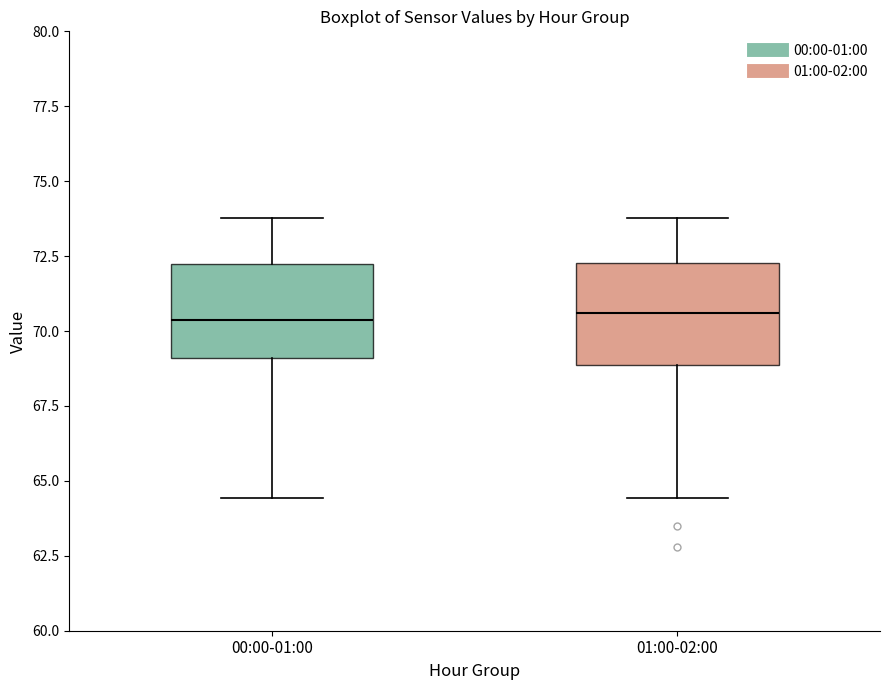

Reading left to right, read every box against the y-axis: the position of its median line, the range the box covers, and the ends of its whiskers. The values are not printed on the chart, so give them approximately, as read against the axis.

00:00-01:00: median 70.5, box 69.0 to 72.0, whiskers 64.5 to 74.0
01:00-02:00: median 70.5, box 69.0 to 72.5, whiskers 64.5 to 74.0